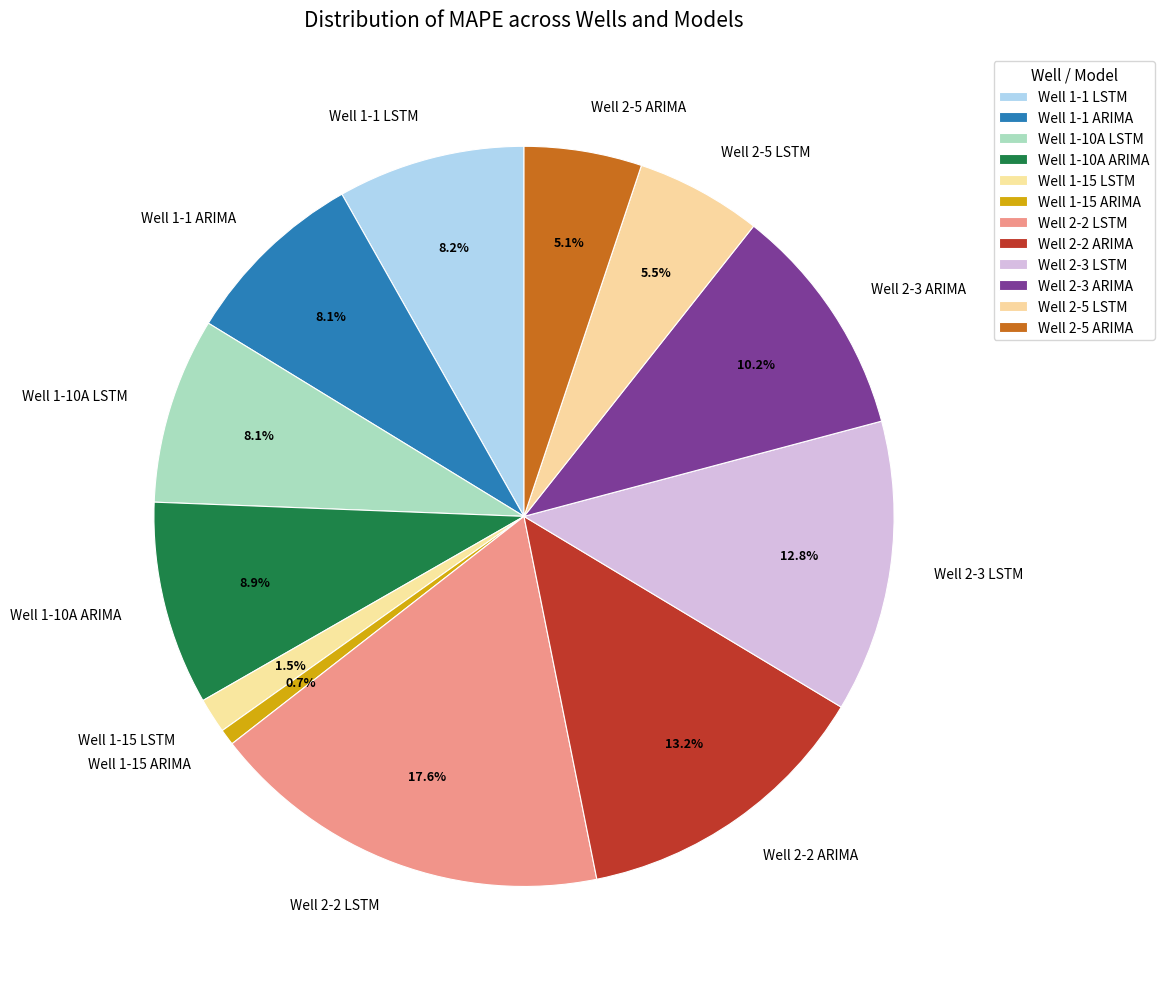

Does Well 1-10A LSTM account for over 50% of the chart?

No